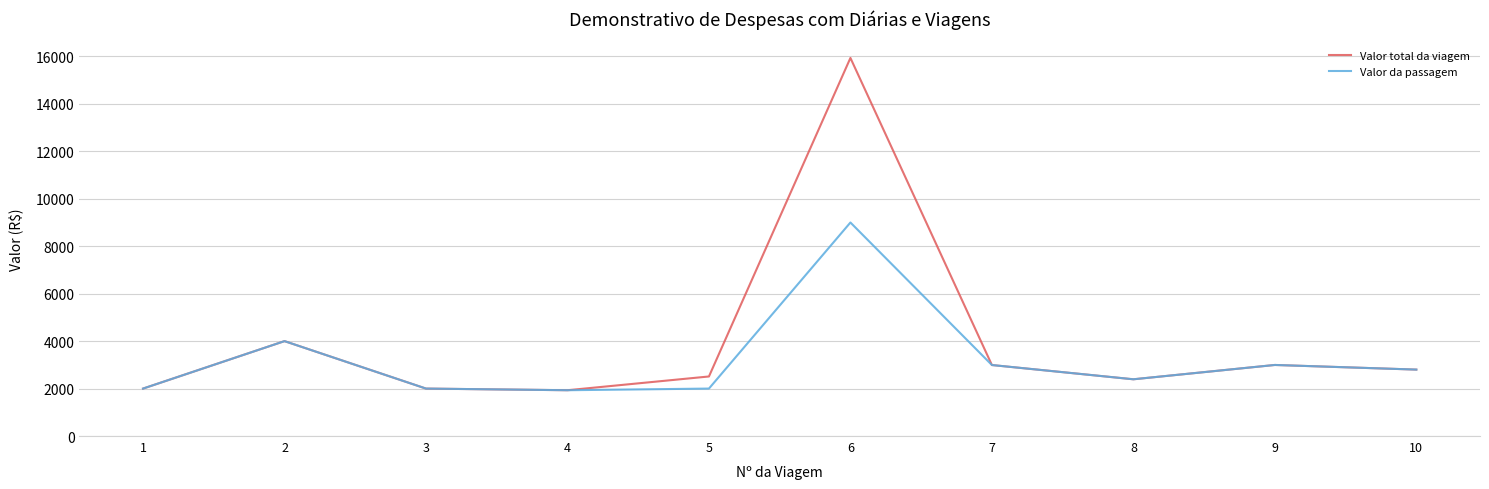

Which series has the largest range (max minus min)?

Valor total da viagem